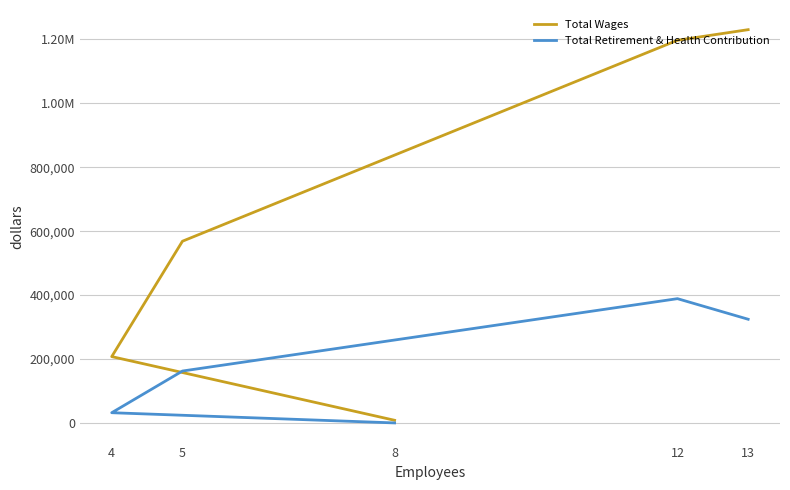

What is the difference between the highest and lowest values at 8?

8250